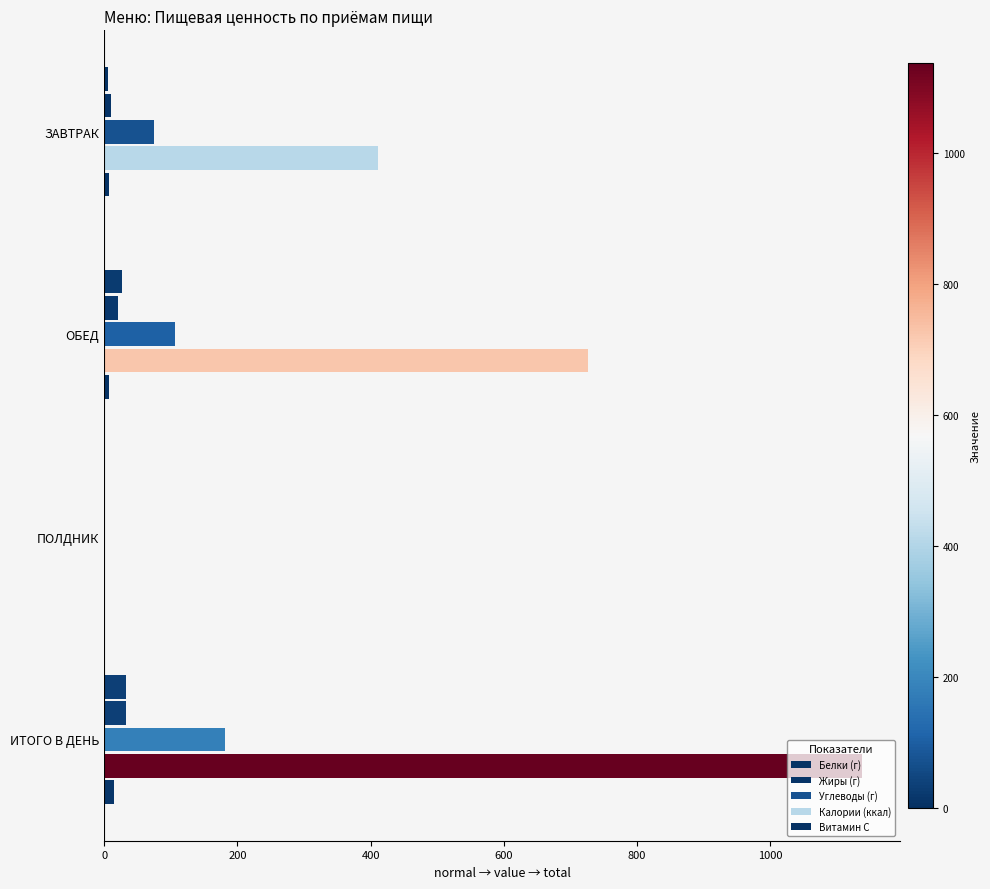

What is the difference between the maximum and minimum values in the Жиры (г) series?

32.2